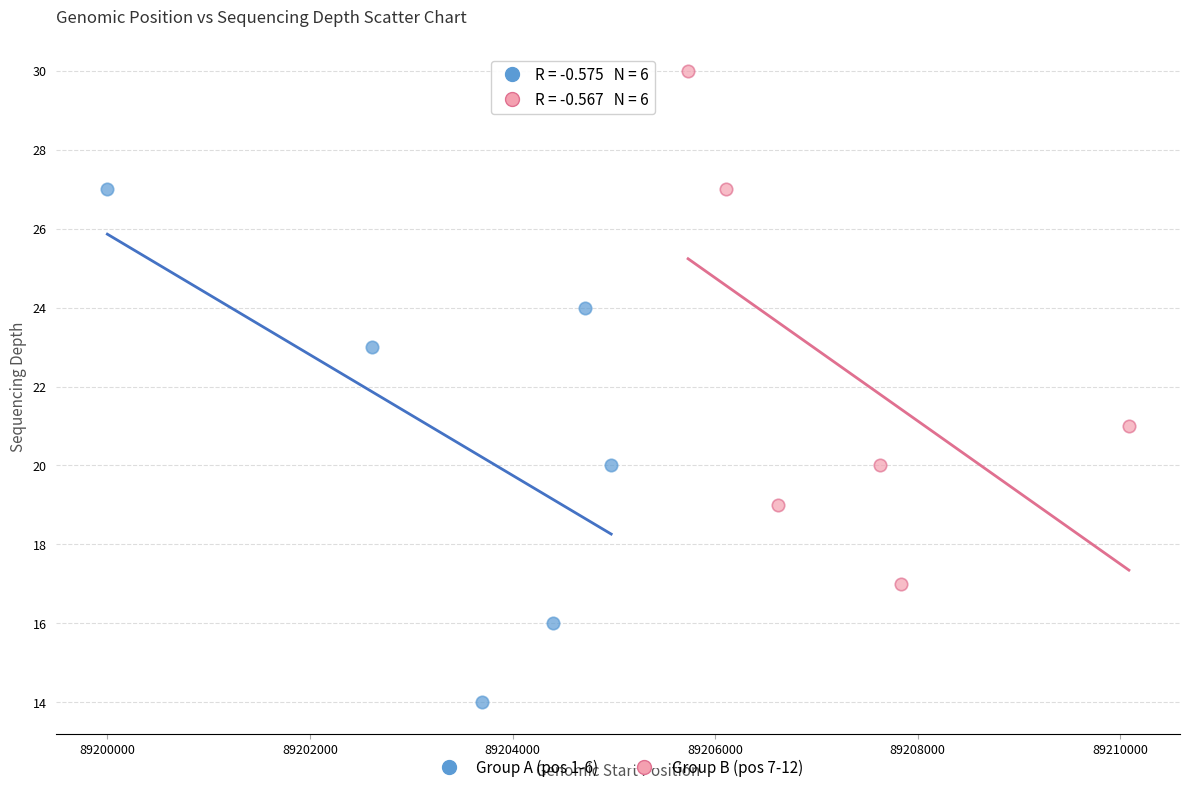

Which series reaches the minimum Y coordinate?

Group A (pos 1-6)